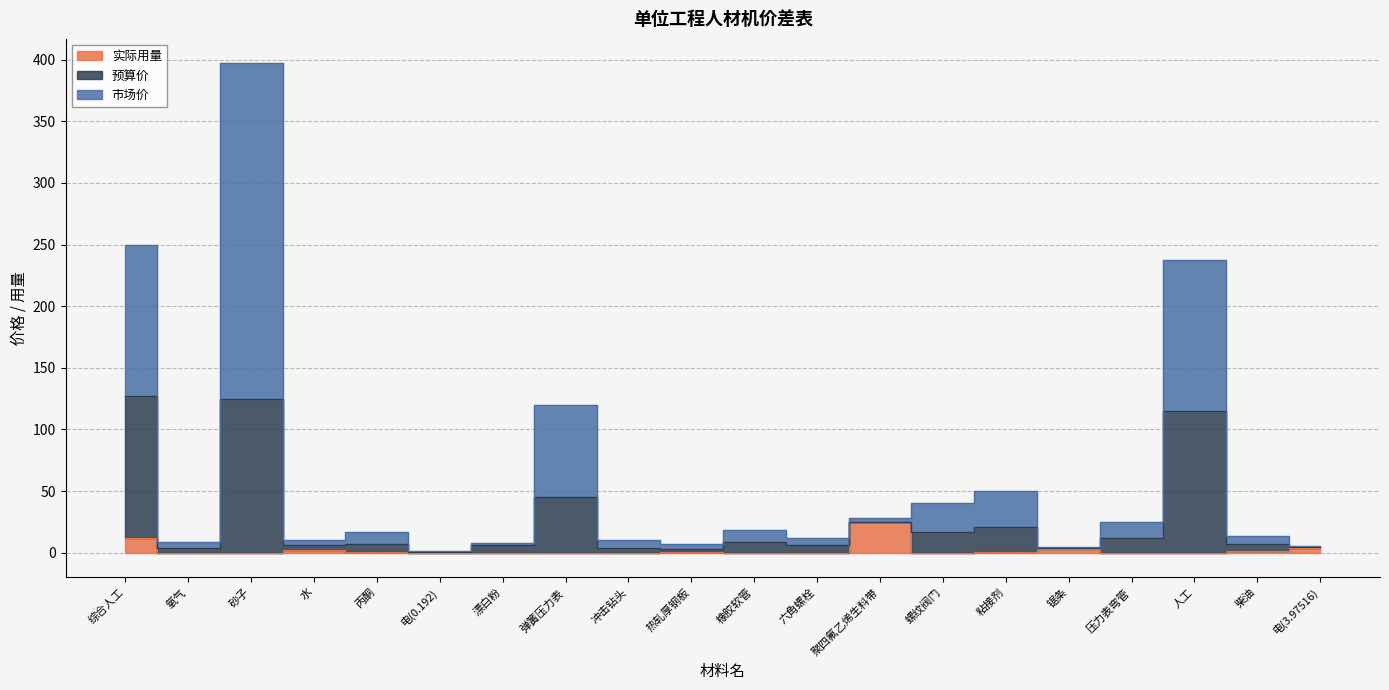

Which category has the highest value across all series?

砂子